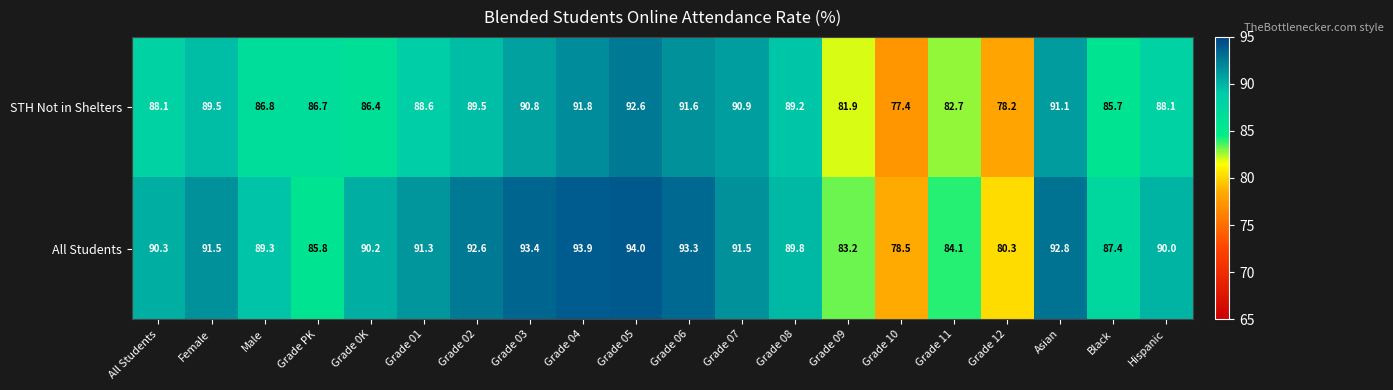

What is the average value of the STH Not in Shelters series?

87.4